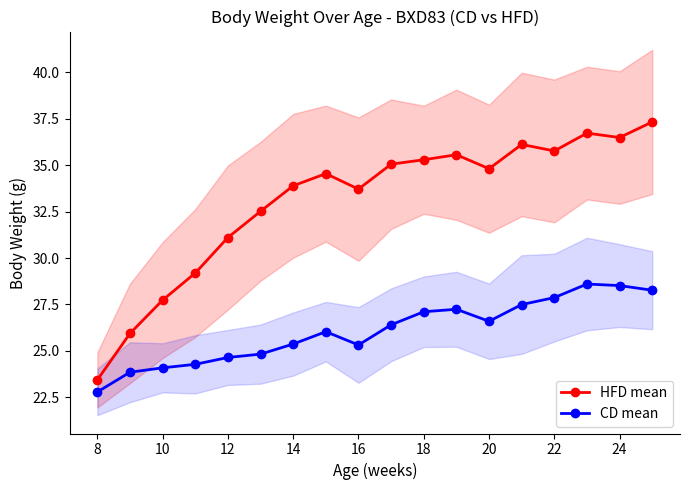

What is the value of the HFD mean point at the 1st from the left?

23.4